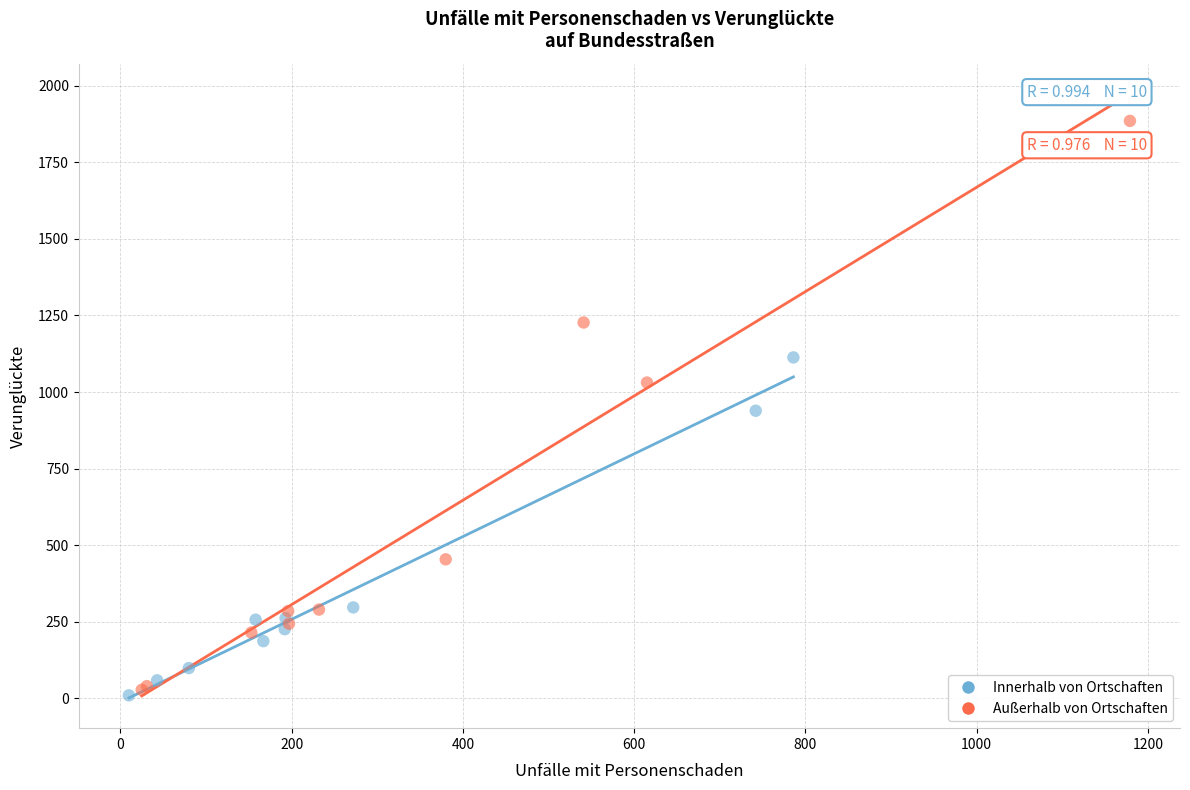

What are all the series names shown in the legend?

Innerhalb von Ortschaften, Außerhalb von Ortschaften